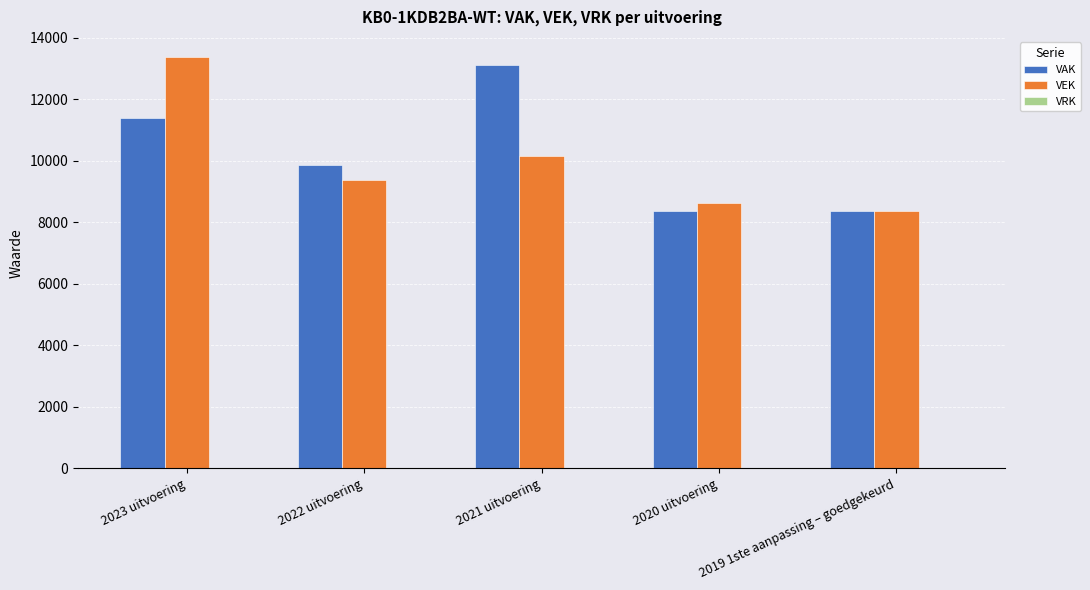

Which series has the largest total across all categories?

VAK